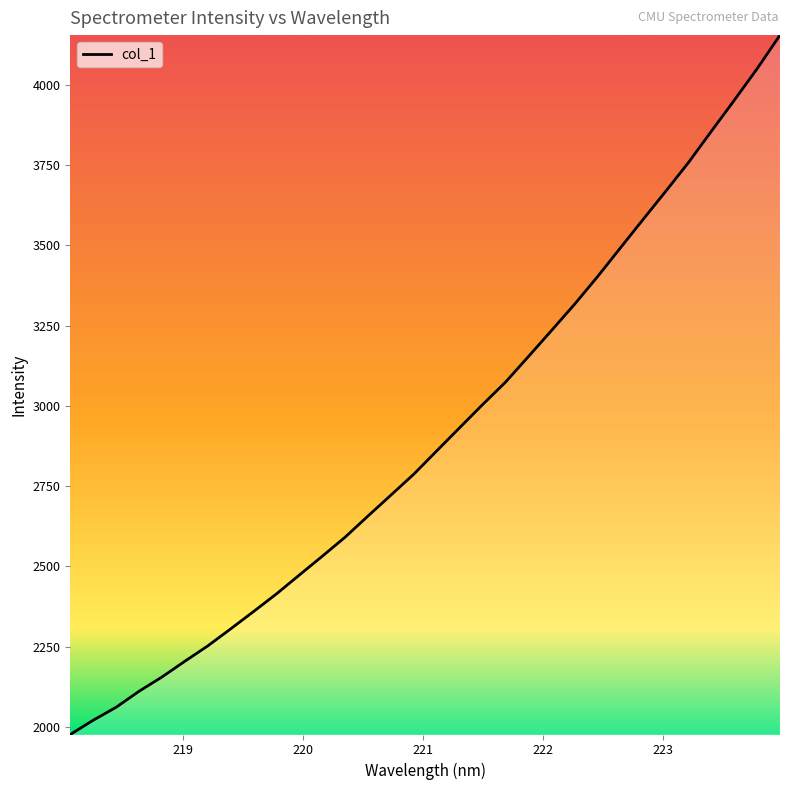

What is the maximum value shown in the chart?

4154.9